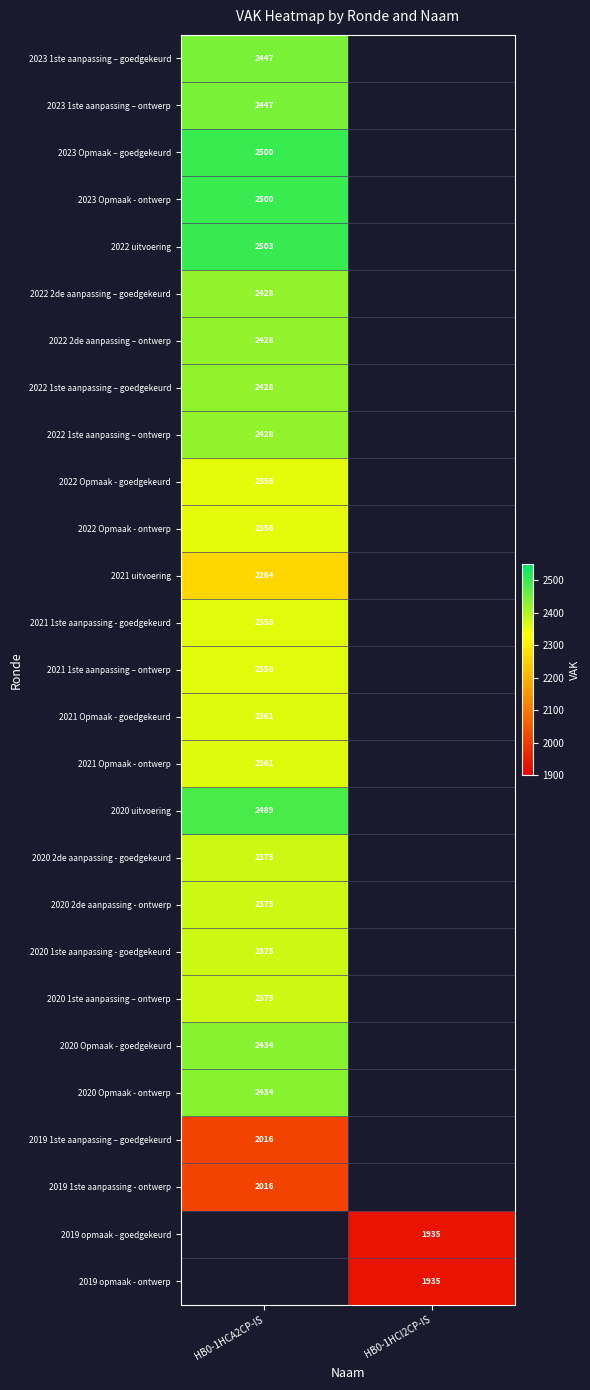

At which category does the chart reach its minimum across all series?

HB0-1HCI2CP-IS